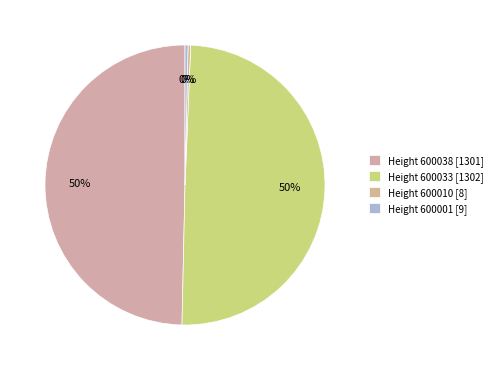

How many segments does this pie chart have?

4